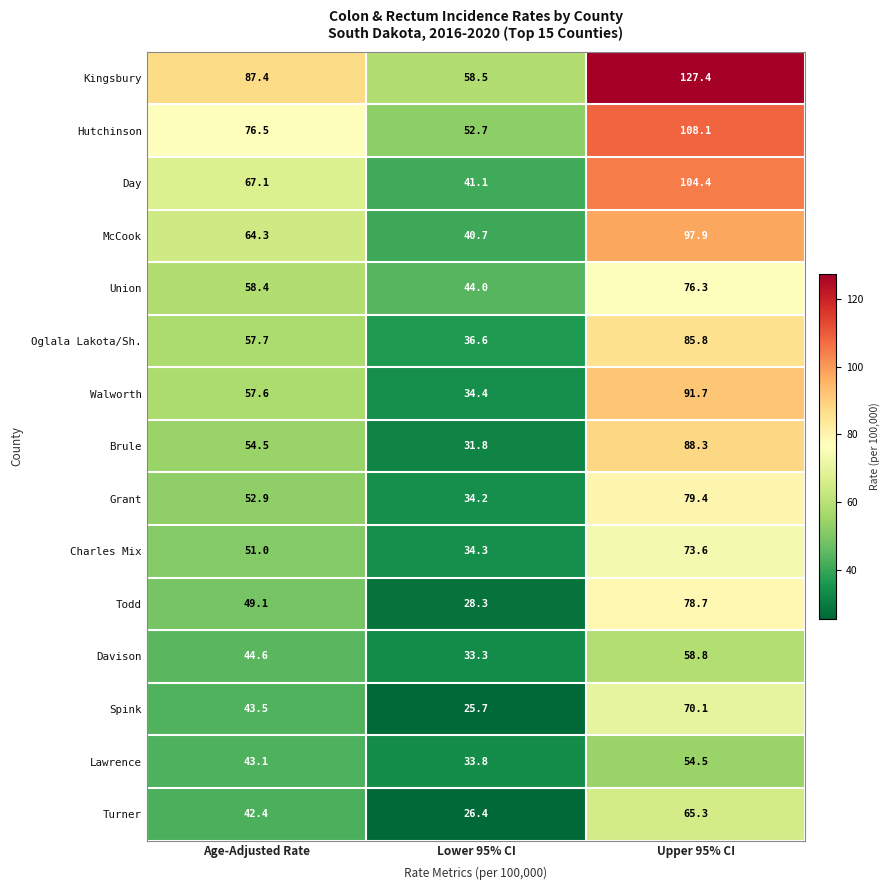

Between Age-Adjusted Rate and Lower 95% CI, which series saw the biggest shift?

Kingsbury